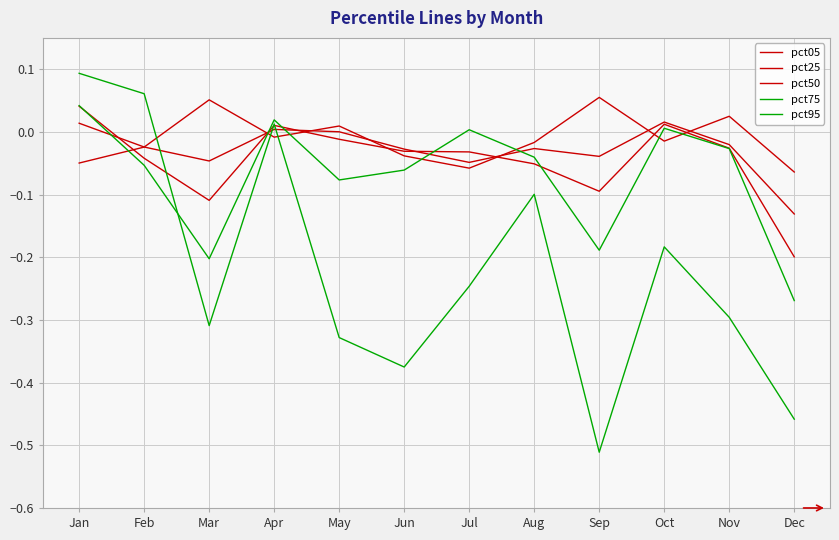

Is this an area chart (filled region under the line)?

No